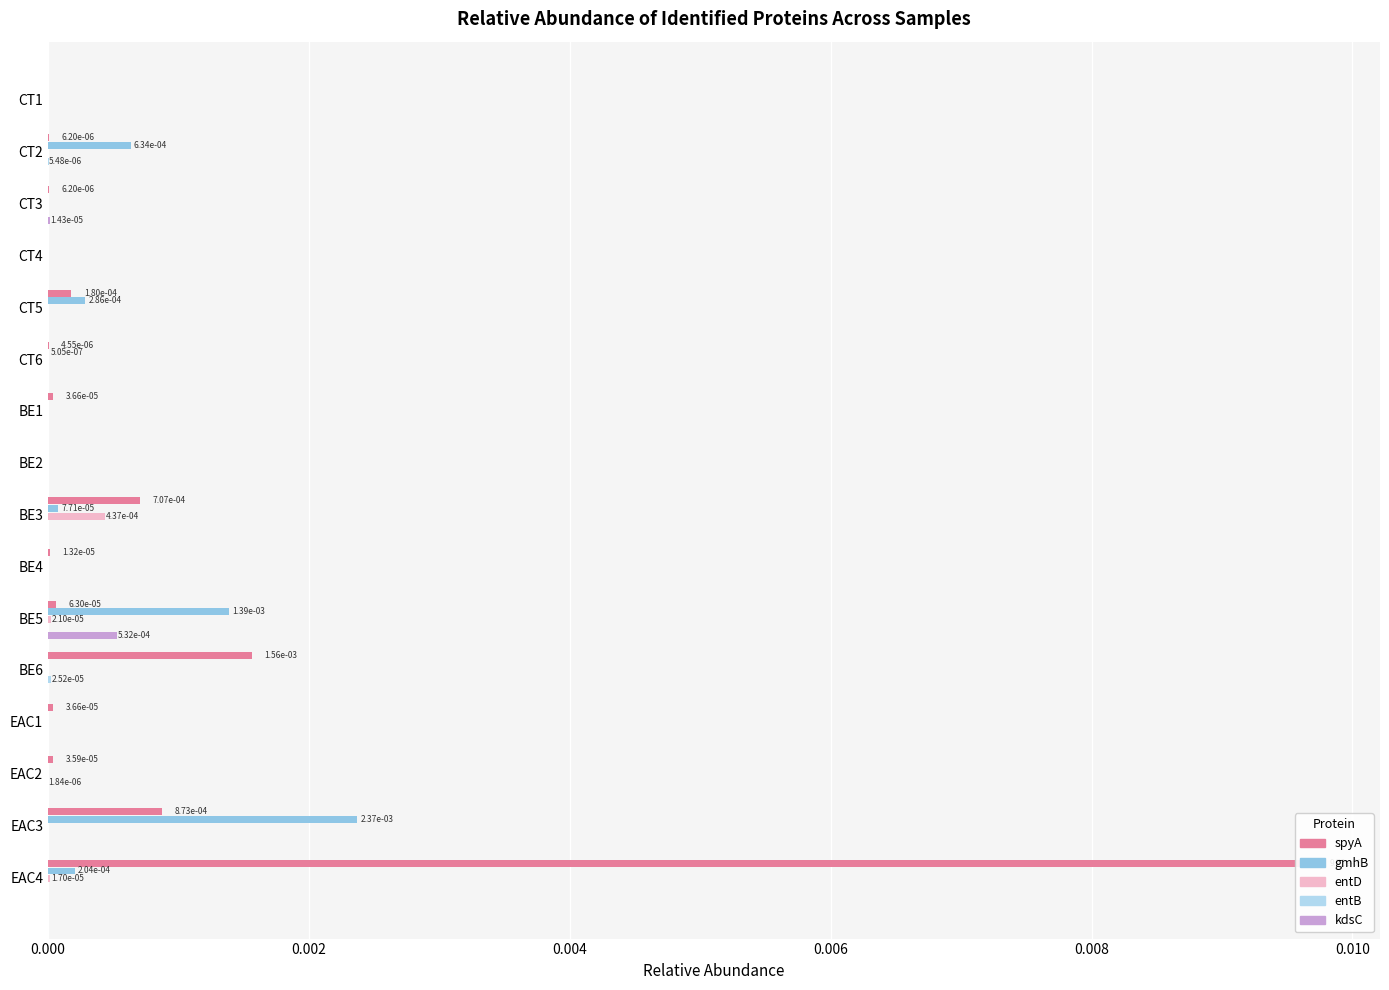

Which series has the widest spread of values?

spyA